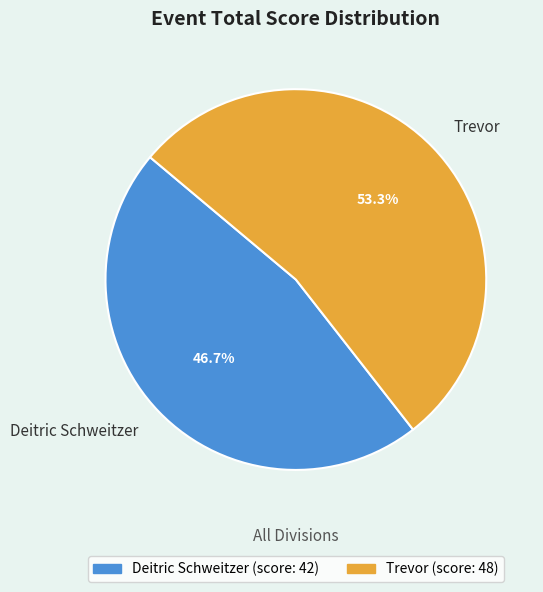

What percentage is NOT represented by Deitric Schweitzer?

53.3%